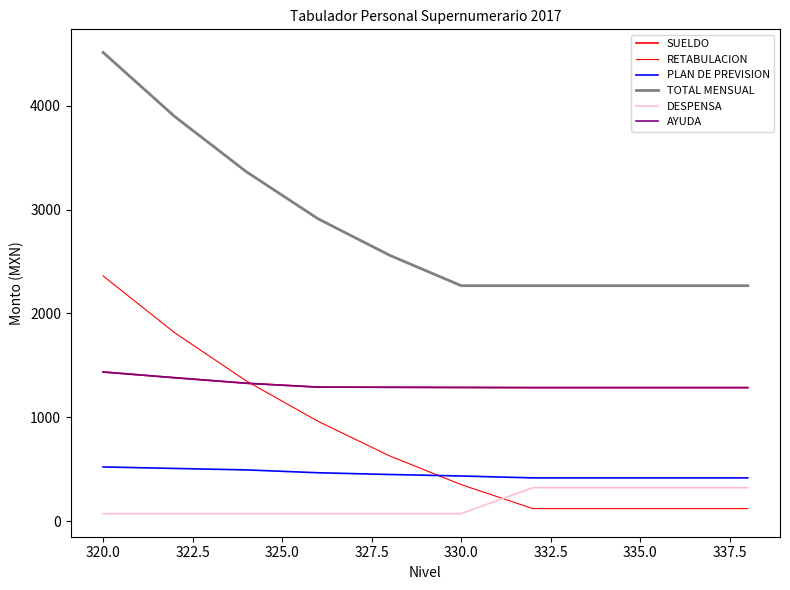

True or false: DESPENSA has more than 2 interior local peaks.

False